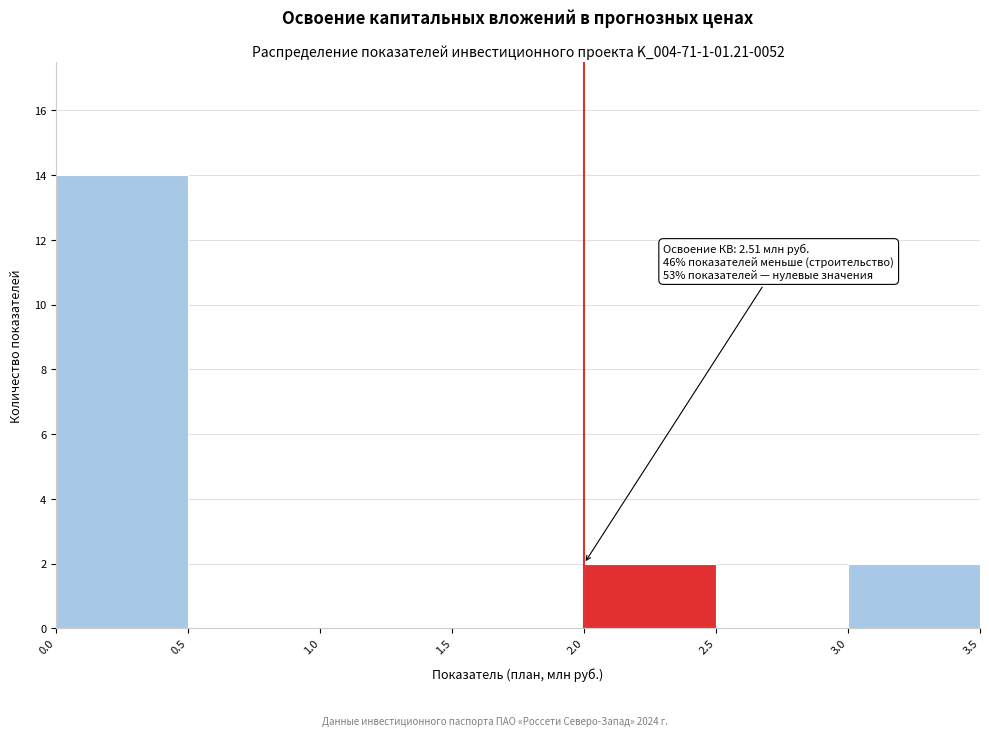

Over which range of the x-axis is the bar tallest?

0.0 to 0.5